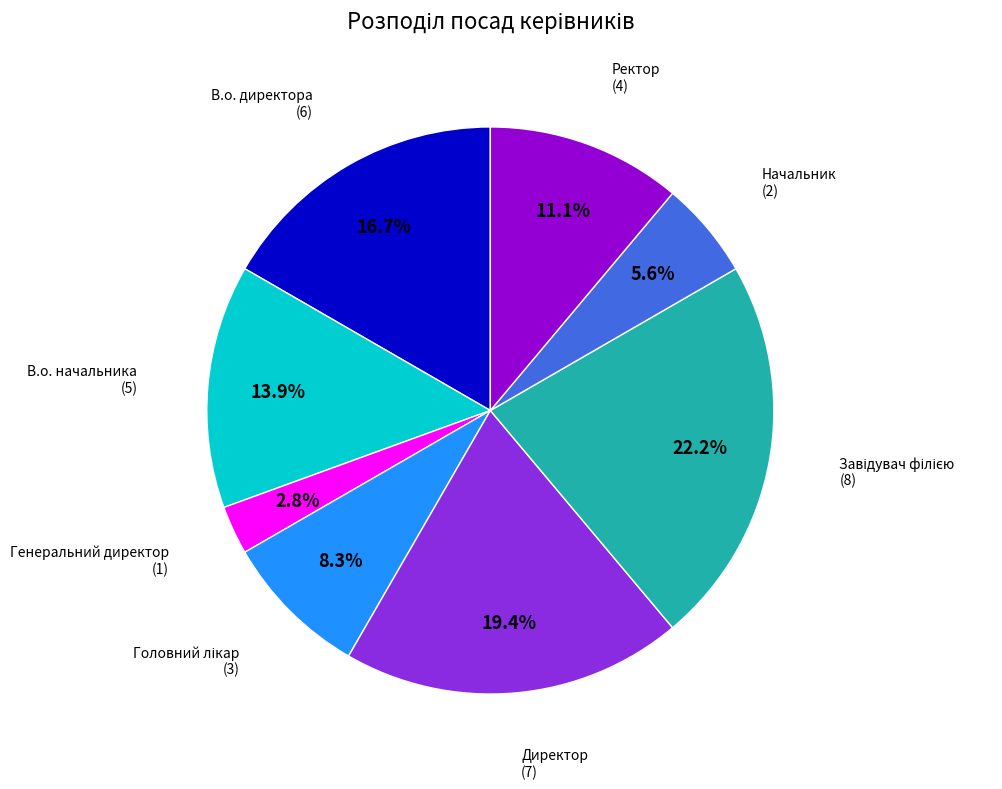

What percentage is NOT represented by Директор?

80.6%